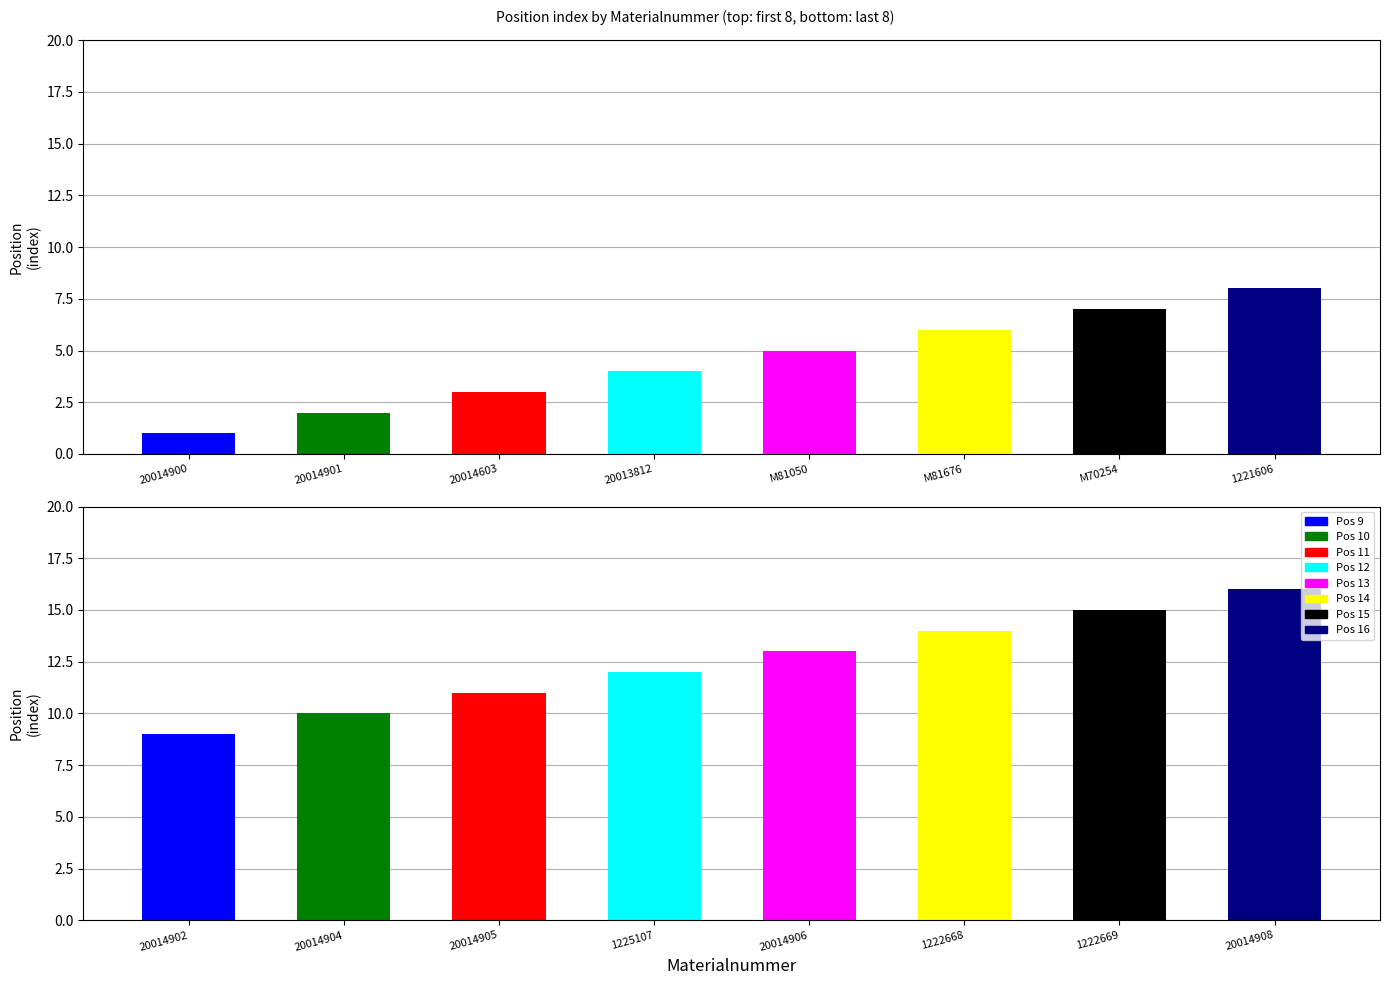

What is the minimum value shown in the chart?

1